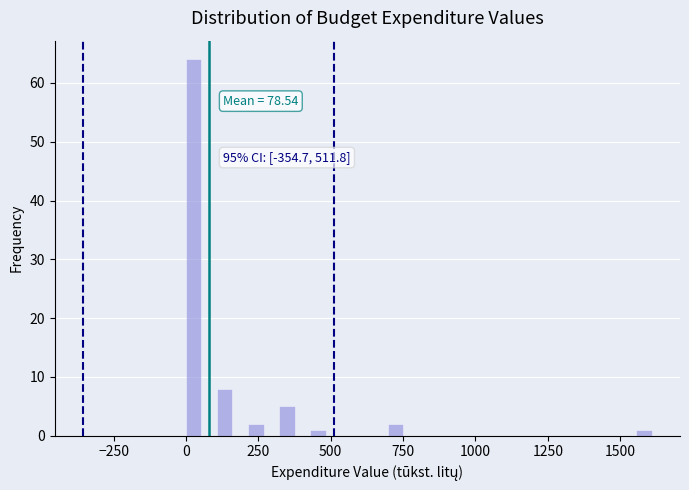

Around what value on the x-axis is the tallest bar? Give the approximate position of its centre, as read against the axis.

50